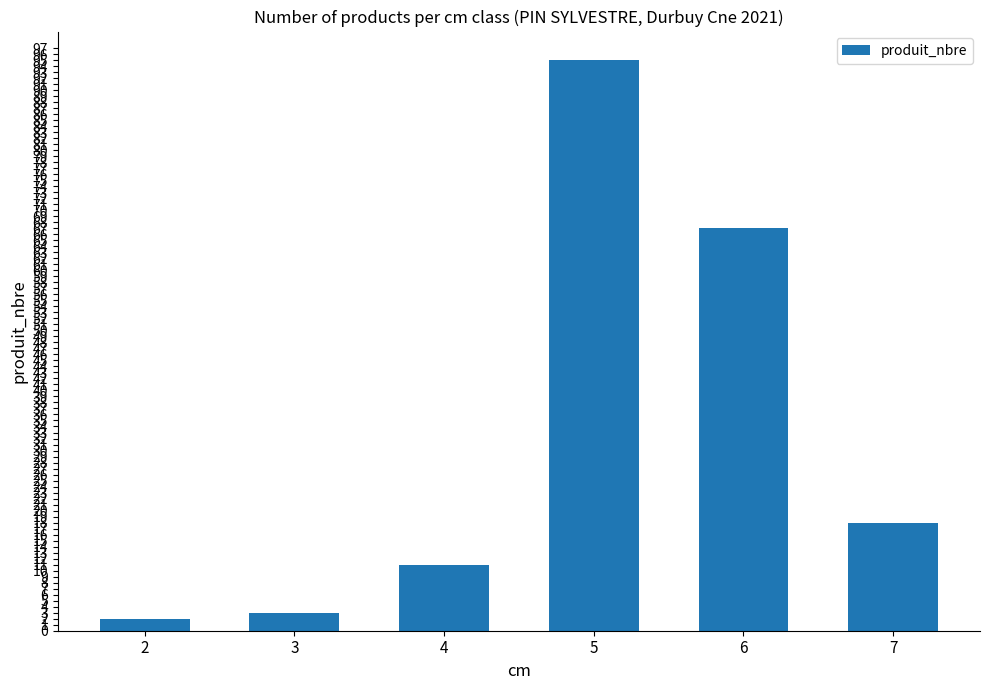

At which category does the chart reach its peak across all series?

5